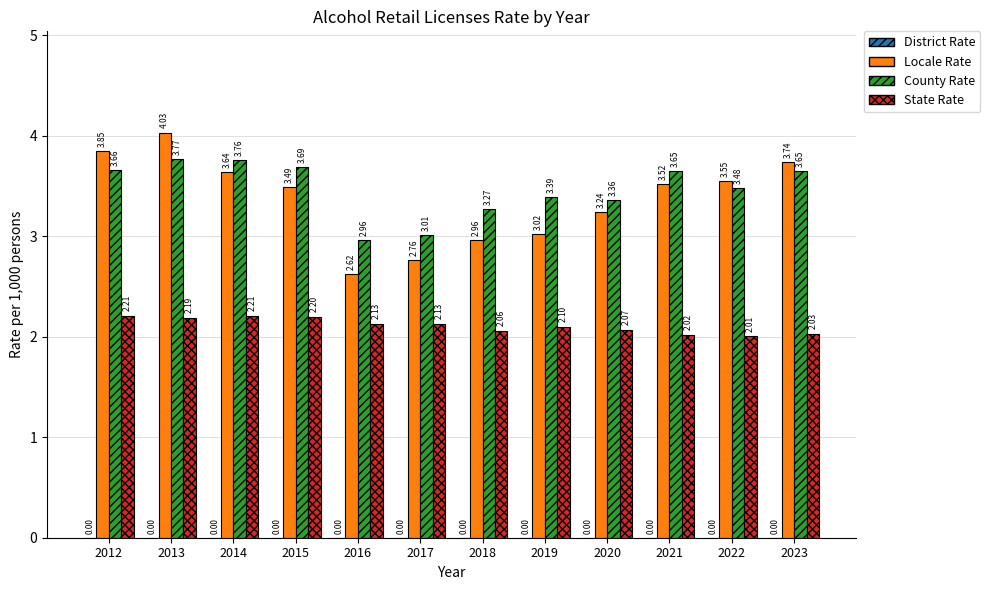

What is the spread (max minus min) of values at 2019?

1.3